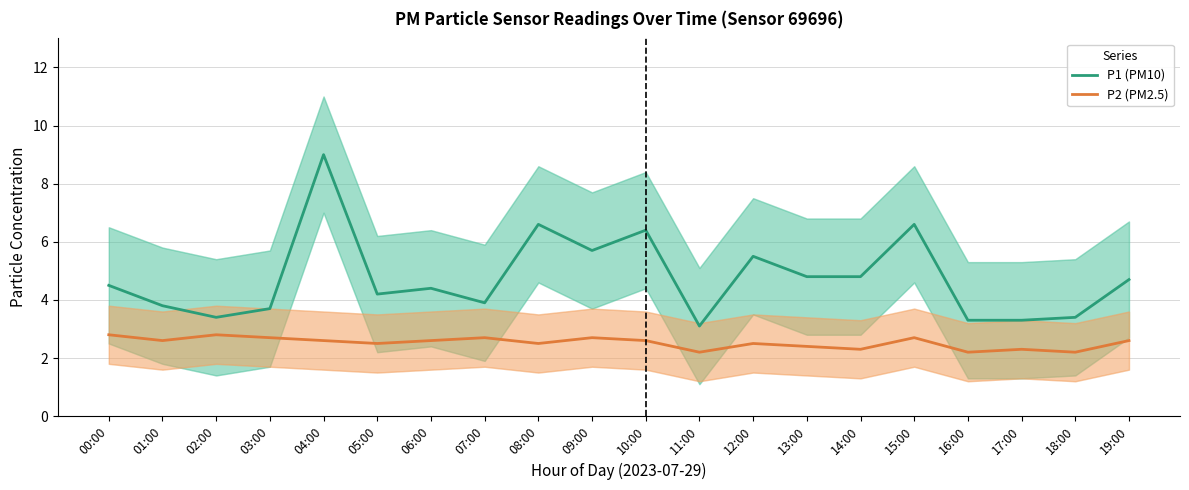

Which series changed the most between 03:00 and 10:00?

P1 (PM10)